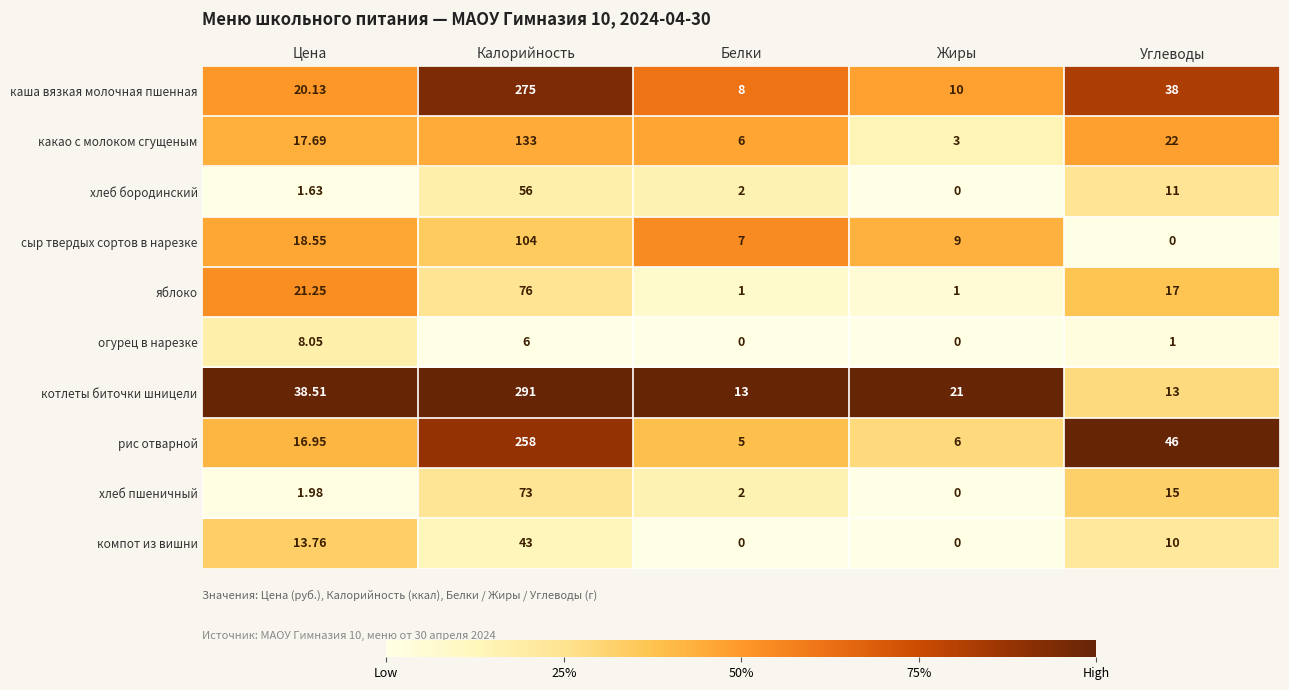

Which category has the highest value in the сыр твердых сортов в нарезке series?

Калорийность